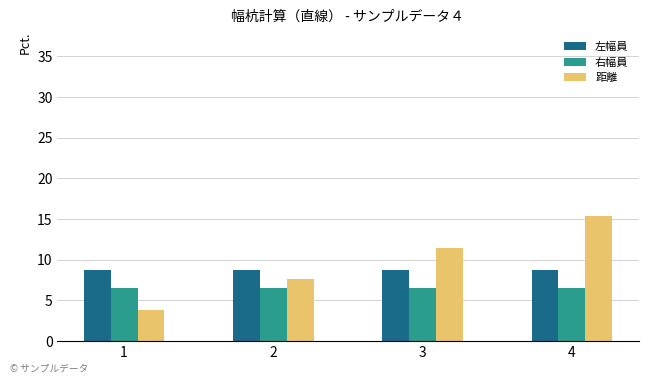

Which category has the highest value across all series?

4